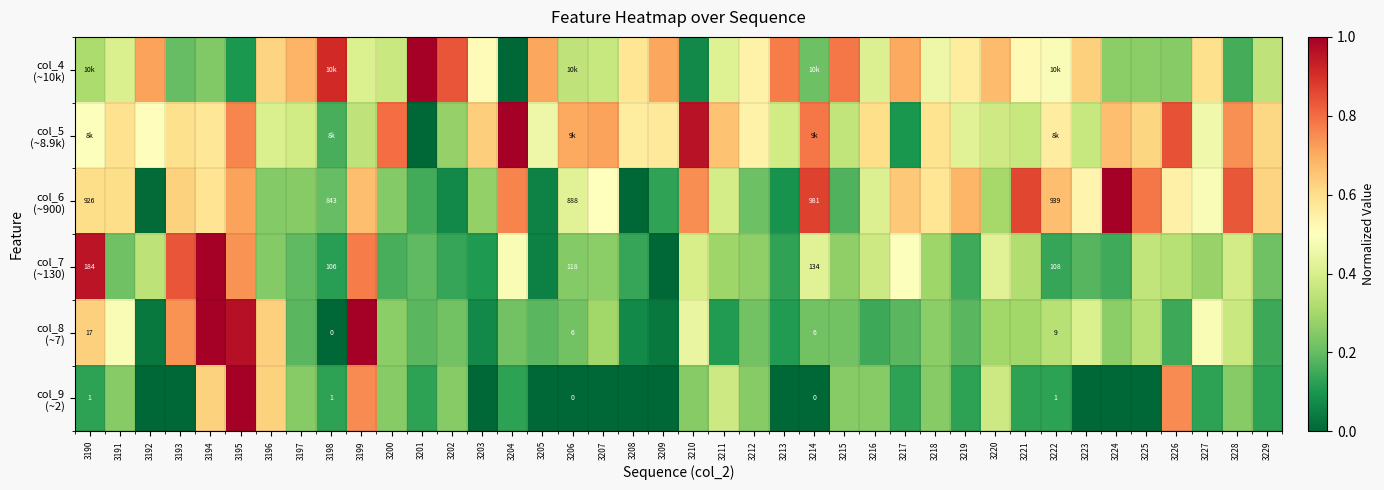

At which category does the chart reach its minimum across all series?

3204